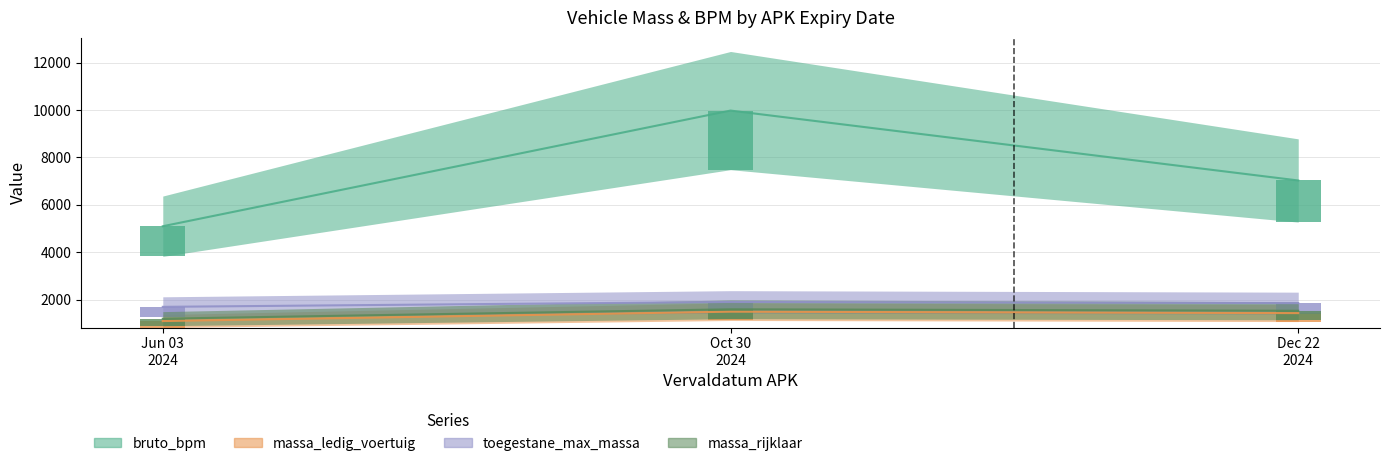

What is the sum of all toegestane_maximum_massa_voertuig values?

5443